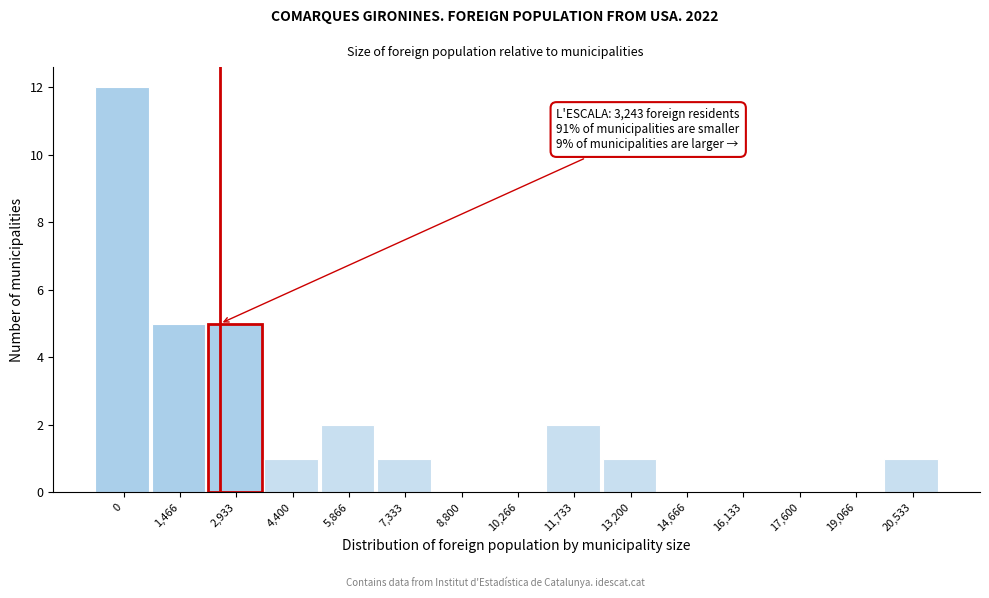

Reading left to right, what are all the values shown in this chart?

0=12	1,466=5	2,933=5	4,400=1	5,866=2	7,333=1	8,800=0	10,266=0	11,733=2	13,200=1	14,666=0	16,133=0	17,600=0	19,066=0	20,533=1